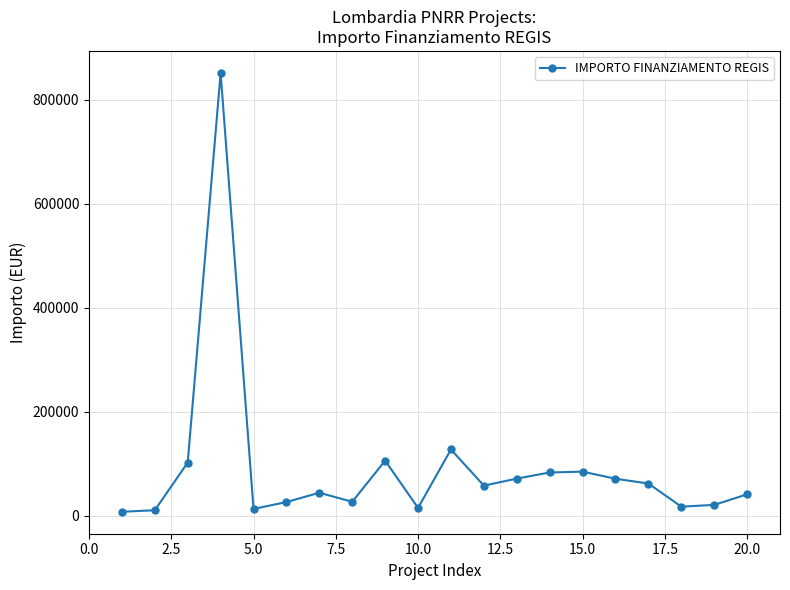

What is the greatest value displayed?

851946.0